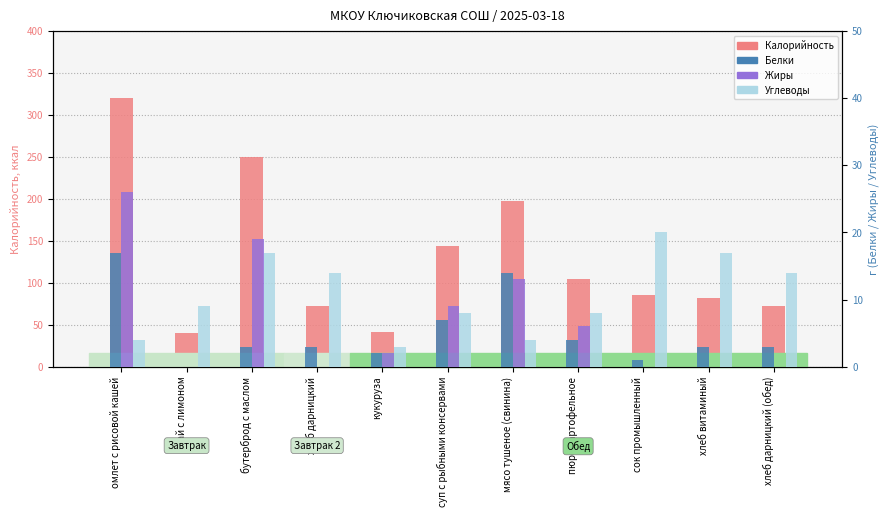

What position from the right is хлеб витаминый?

2